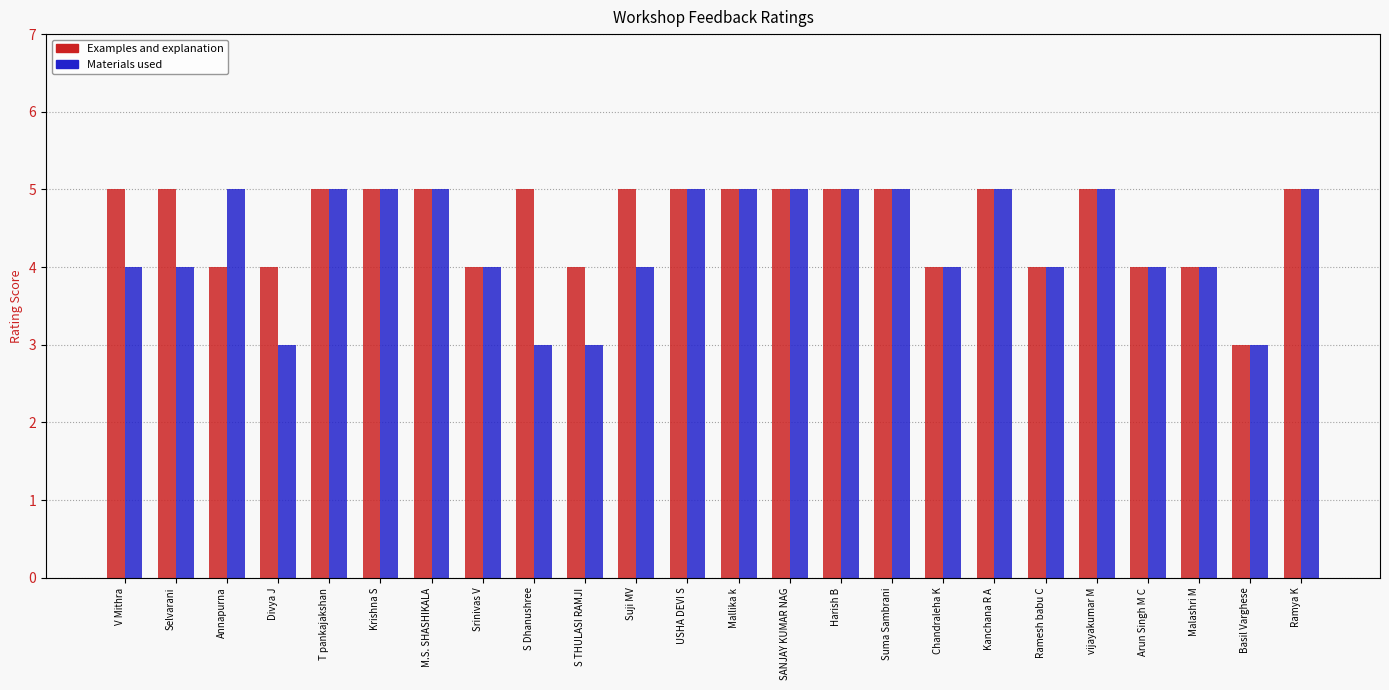

Which series changed the most between S Dhanushree and USHA DEVI S?

Materials used